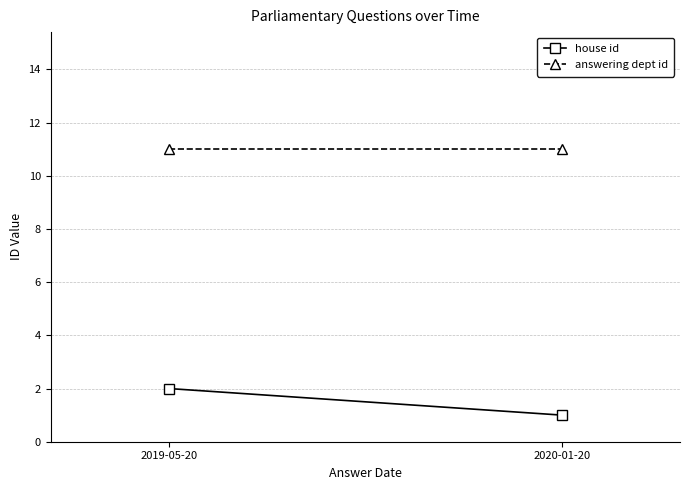

What is the sum of all house id values?

3